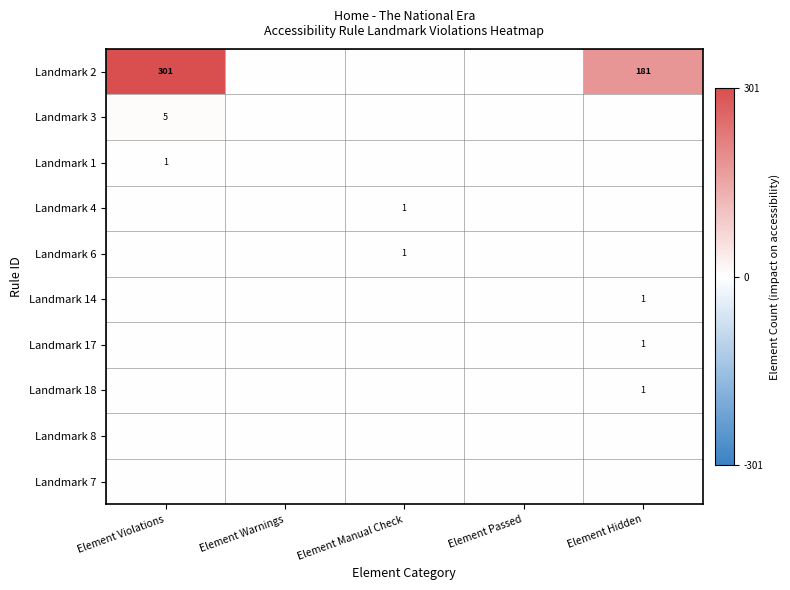

At which category does the chart reach its peak across all series?

Element Violations